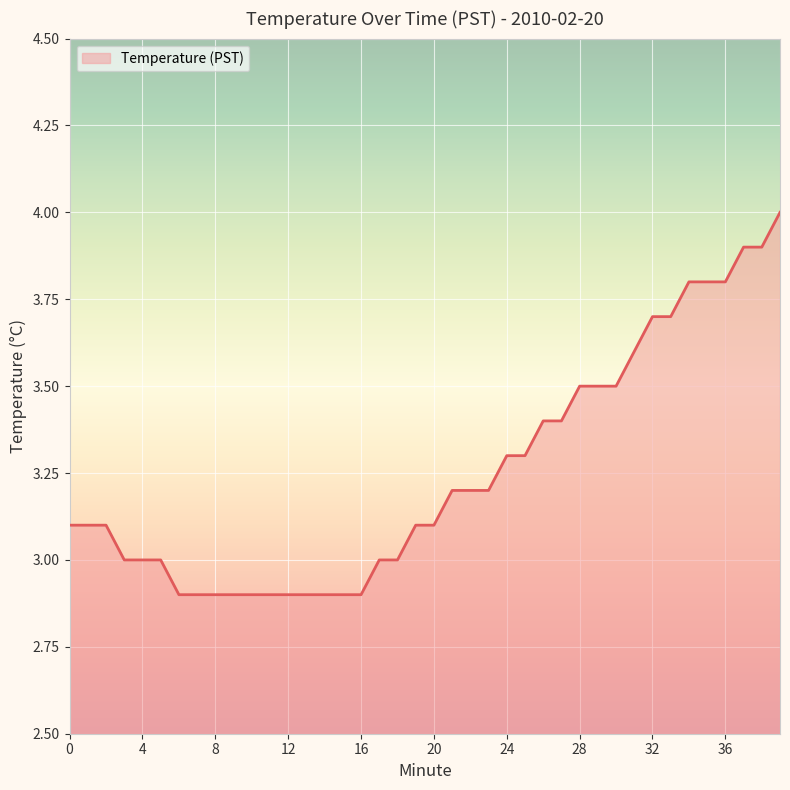

What is the smallest value displayed?

2.9